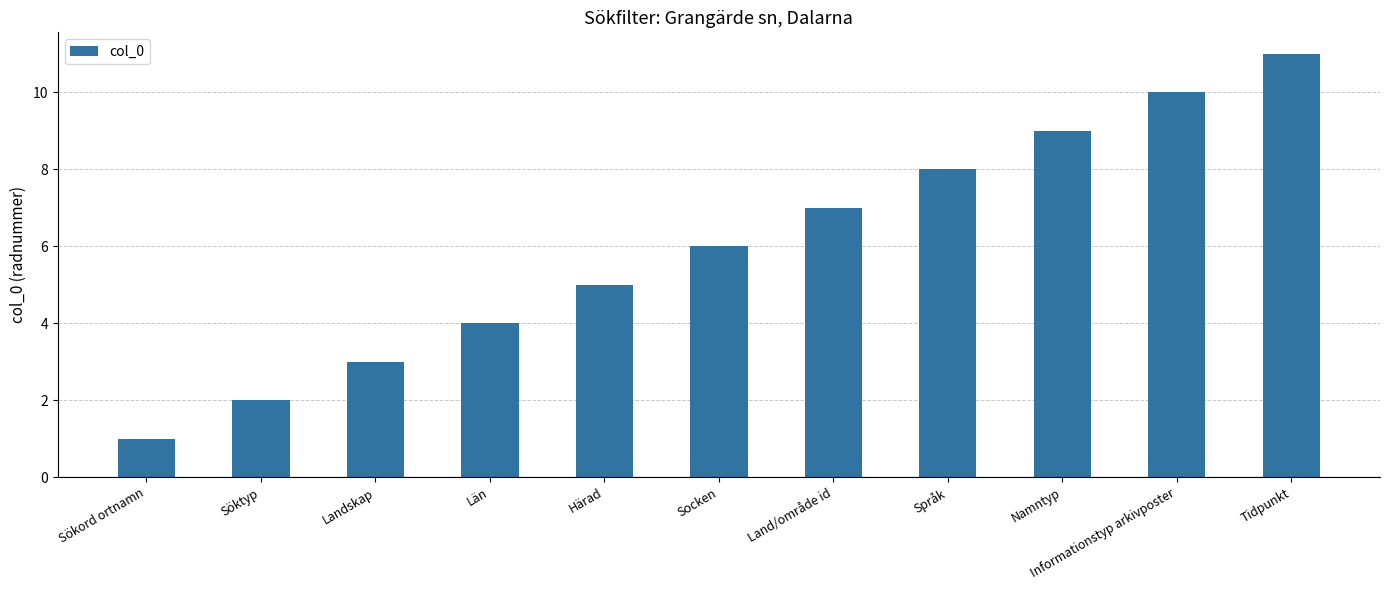

True or false: the data shows 3 at Söktyp.

False